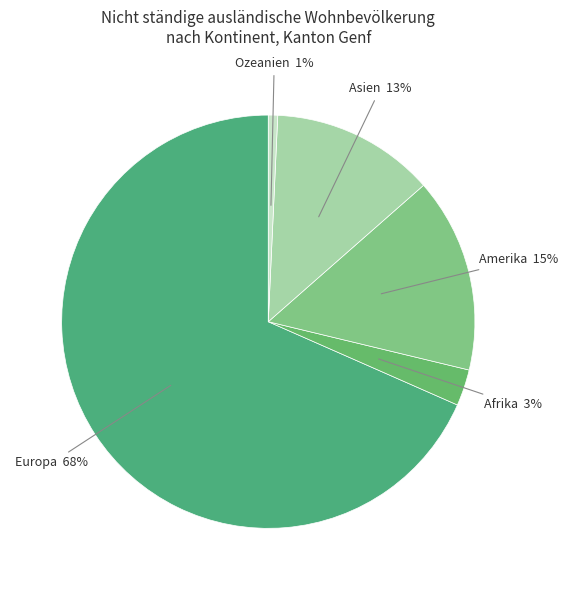

Count the number of slices in the pie.

5